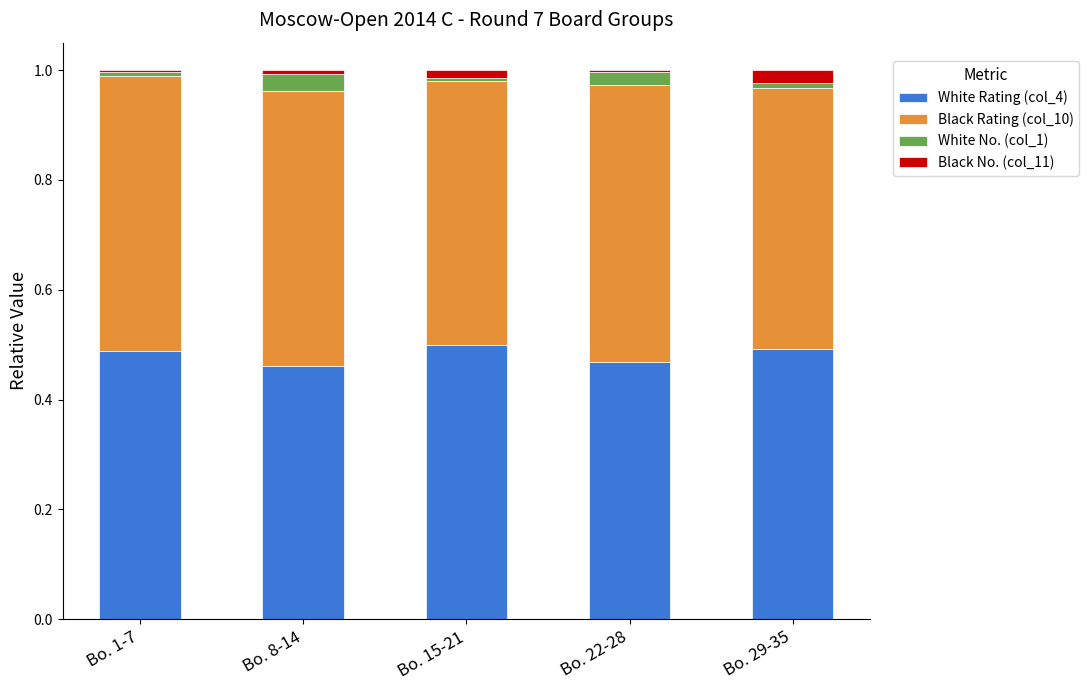

The White No. (col_1) series shows 0.0 at Bo. 8-14. True or false?

True